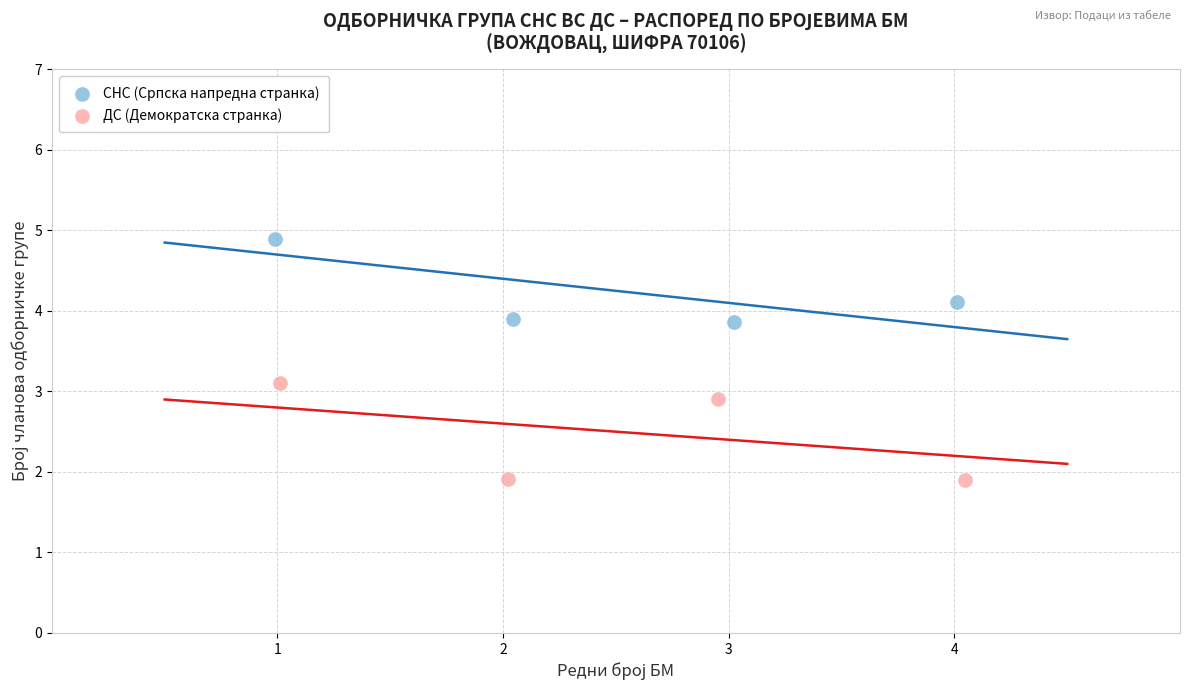

Which series reaches the maximum Y coordinate?

СНС (Српска напредна странка)